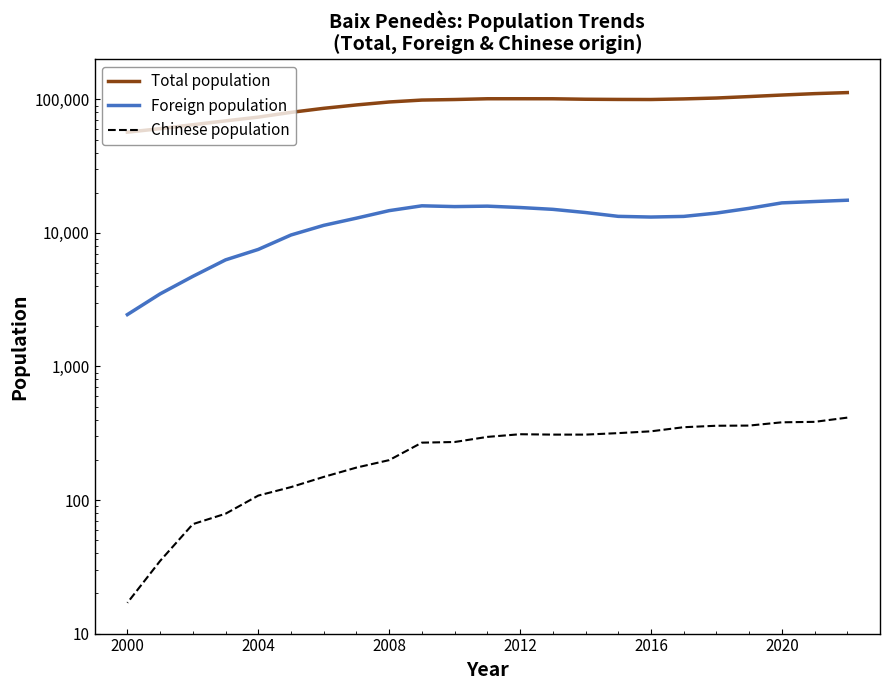

True or false: Total population and Chinese population cross at least once.

False